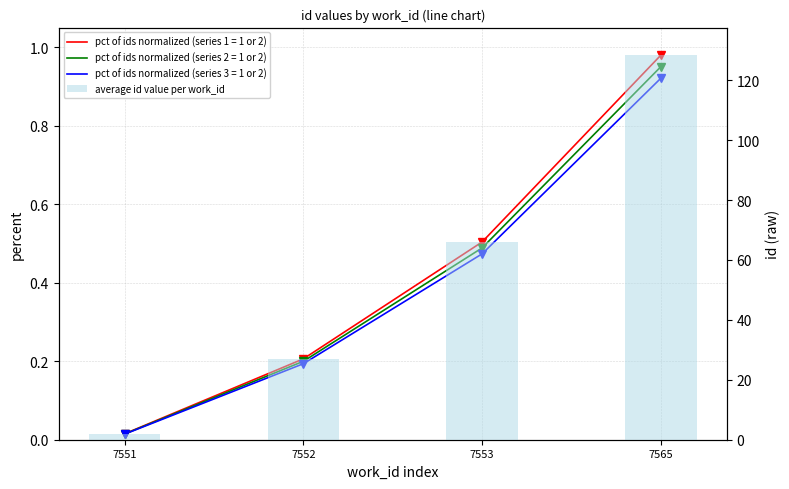

Count the number of categories in the chart.

4